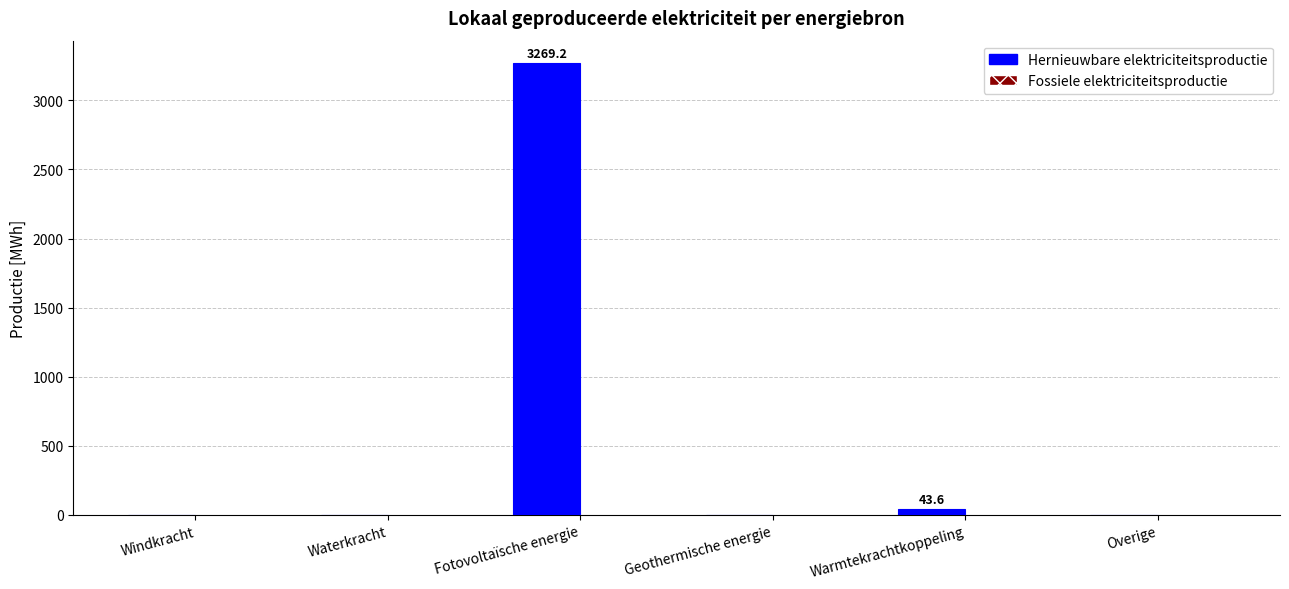

Is it true that the value at Overige is 1530.2?

False